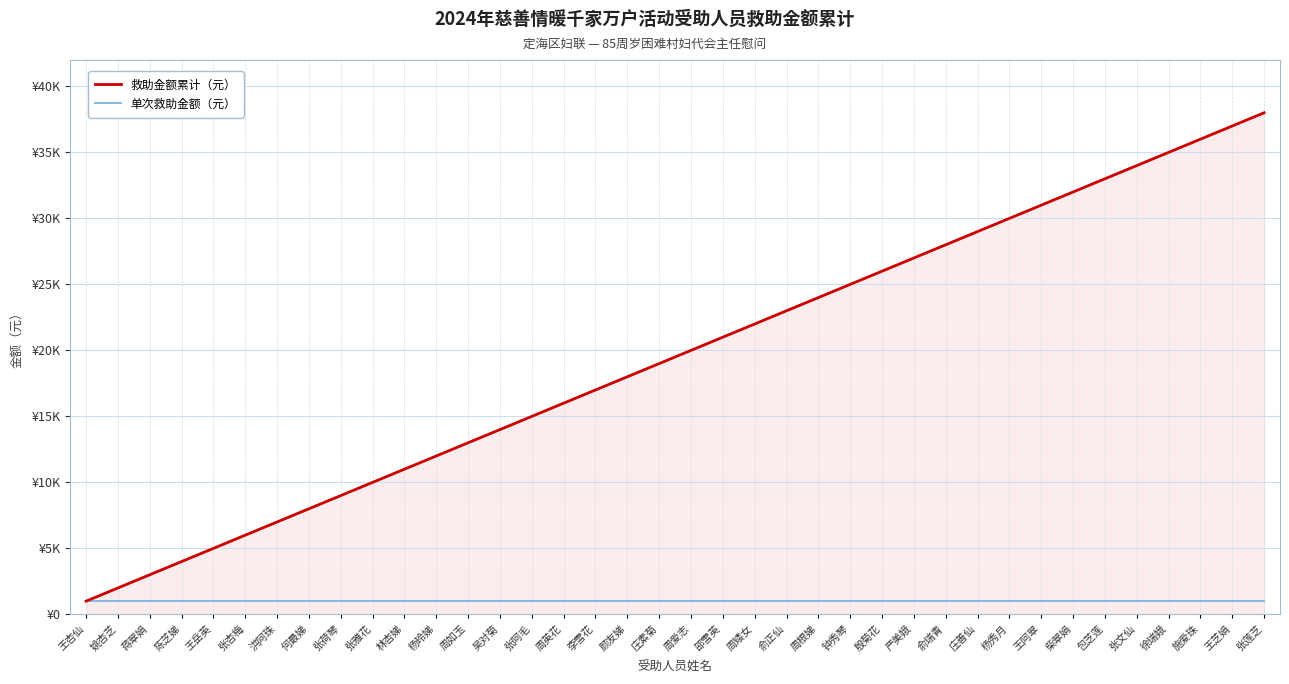

What is the total value across all series at 王杏仙?

2000